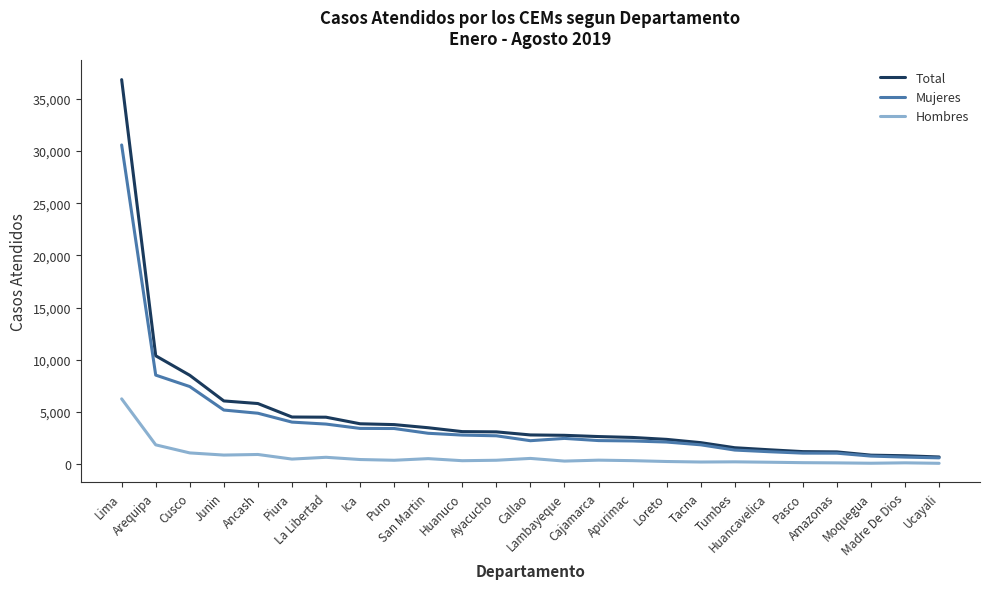

What position from the left is La Libertad?

7